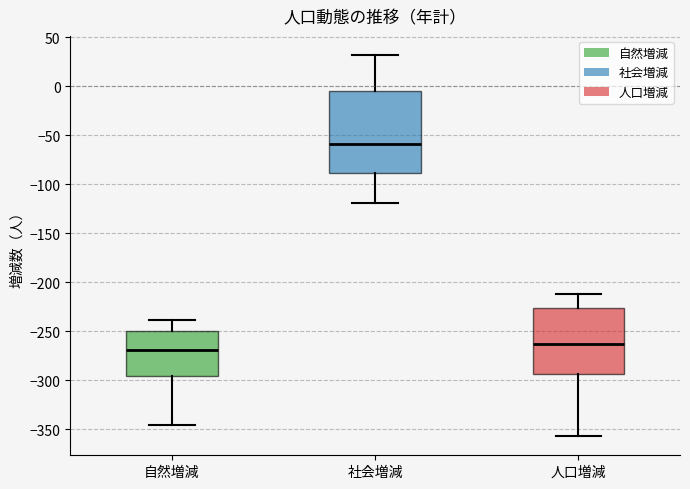

Reading left to right, read every box against the y-axis: the position of its median line, the range the box covers, and the ends of its whiskers. The values are not printed on the chart, so give them approximately, as read against the axis.

自然増減: median -270, box -295 to -250, whiskers -345 to -240
社会増減: median -60, box -90 to -5, whiskers -120 to 30
人口増減: median -260, box -295 to -225, whiskers -355 to -210